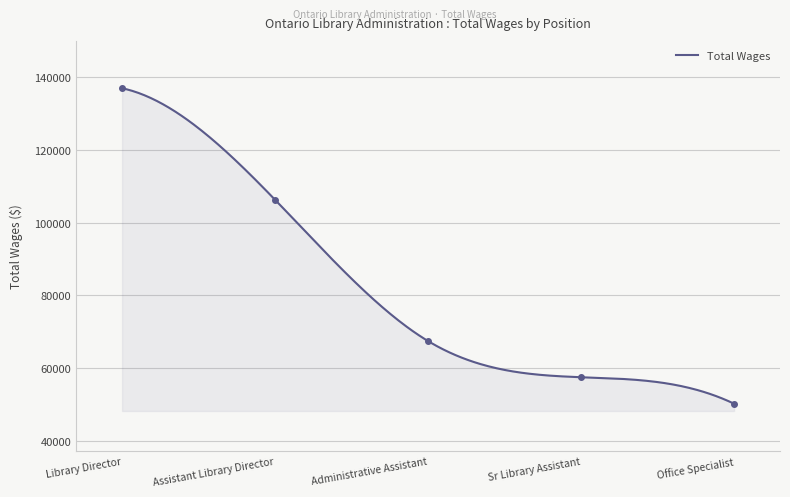

Reading right to left, what are all the values shown in this chart?

50301	57567	67485	106266	136873